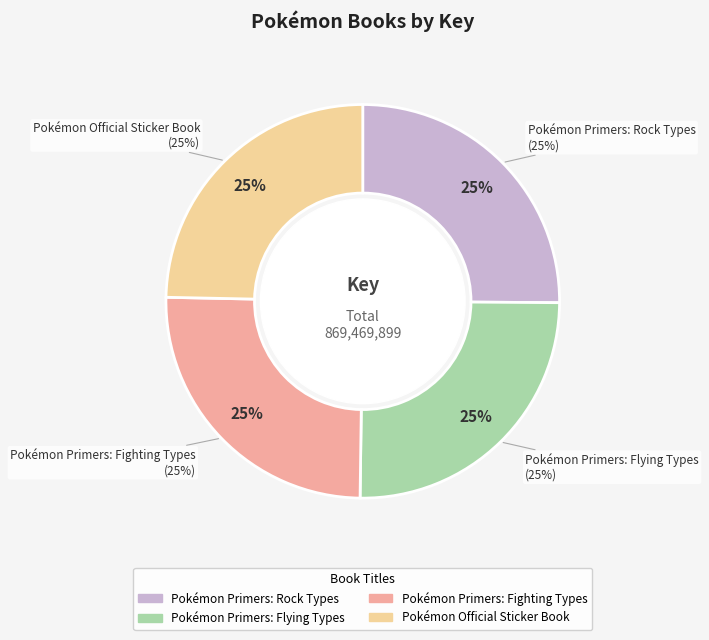

Is the sum of Pokémon Official Sticker Book and Pokémon Primers: Flying Types greater than half?

No